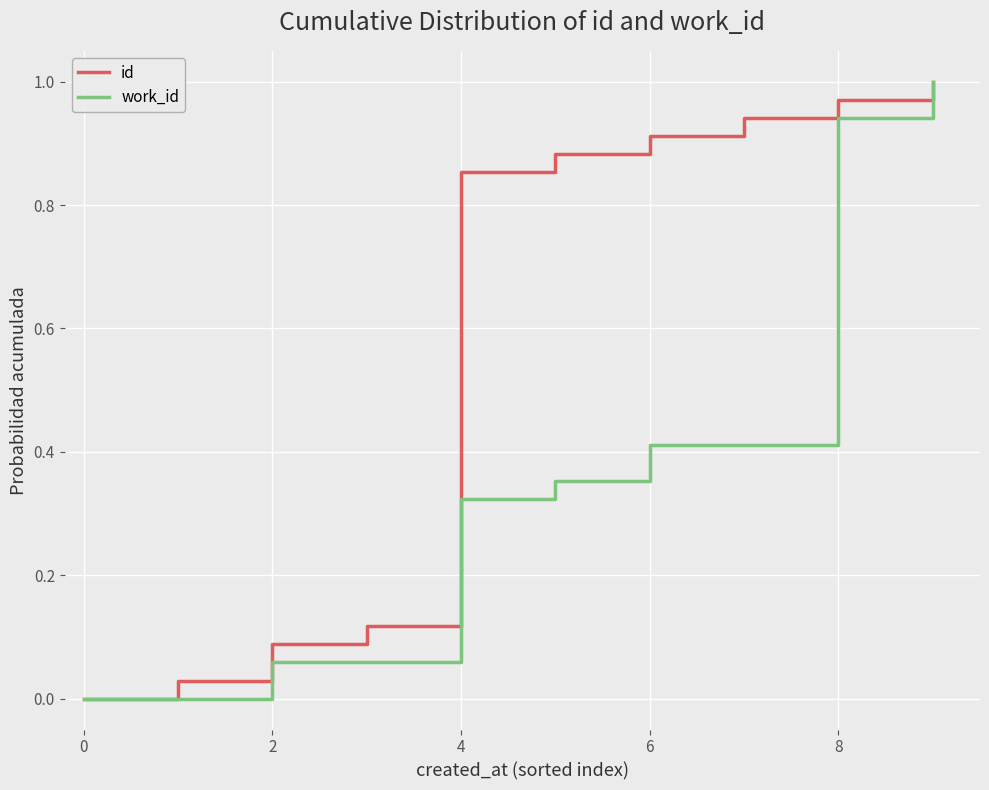

Rank the series by their average value, from highest to lowest.

id, work_id